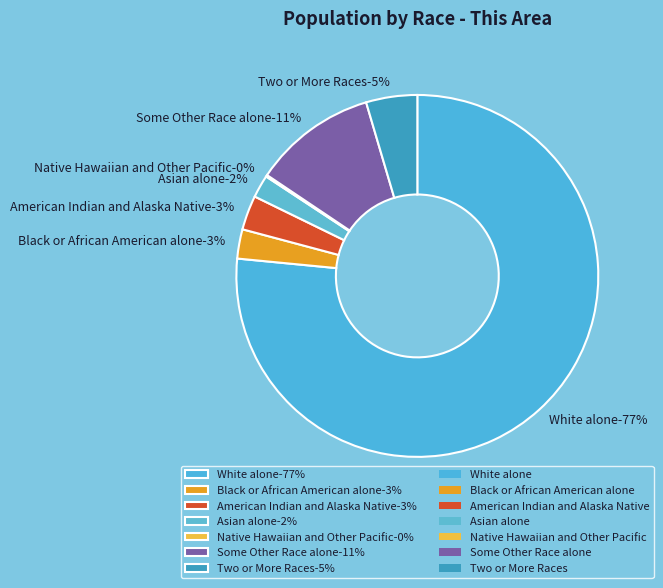

To the nearest percent, what is the average slice percentage?

14%